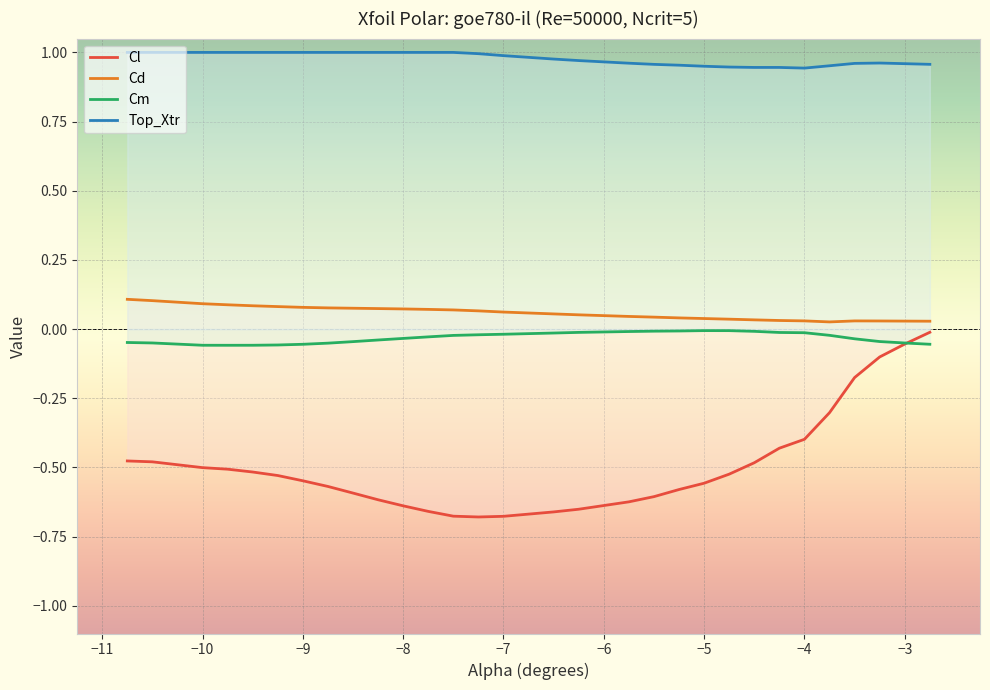

True or false: Cl and Top_Xtr intersect in this chart.

False